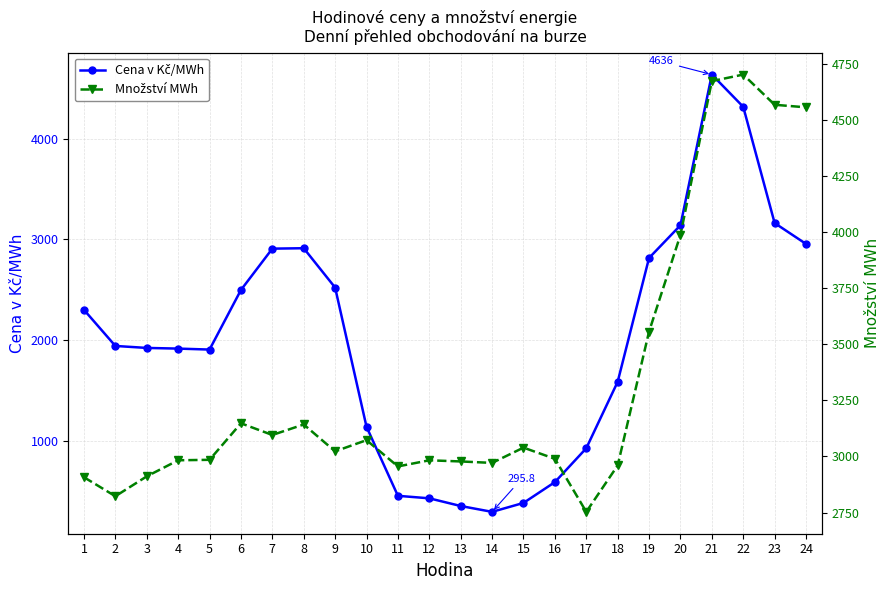

Where is the first local minimum for Množství MWh?

2